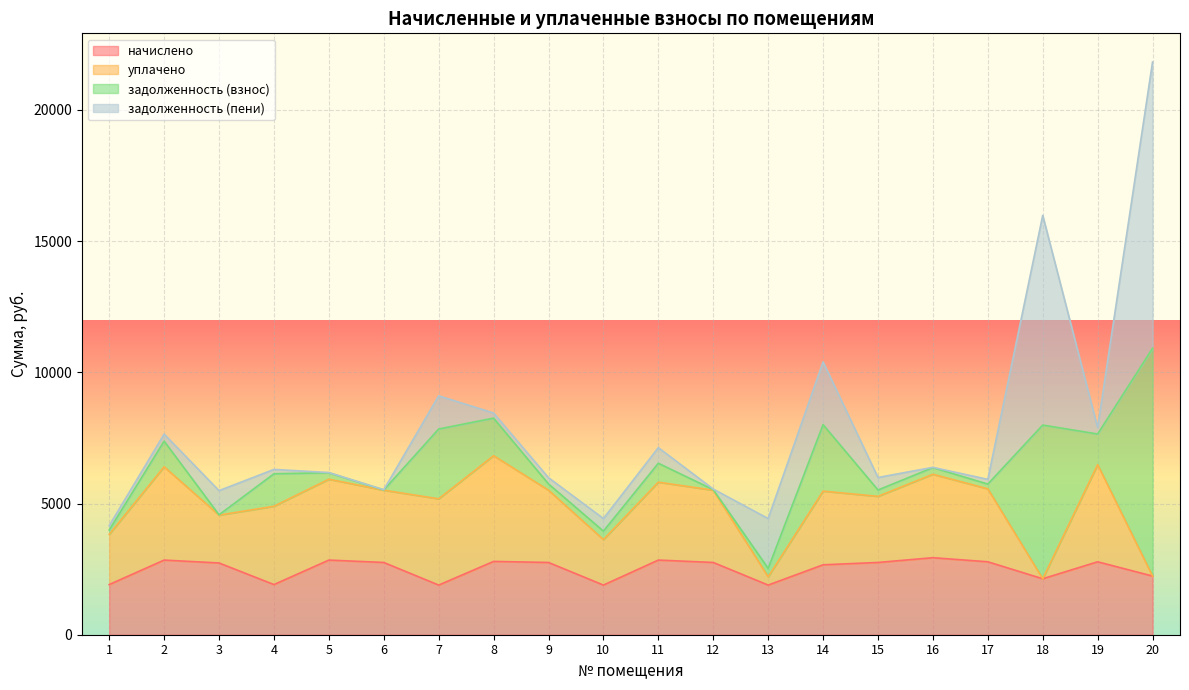

What is the minimum value for начислено?

1892.2